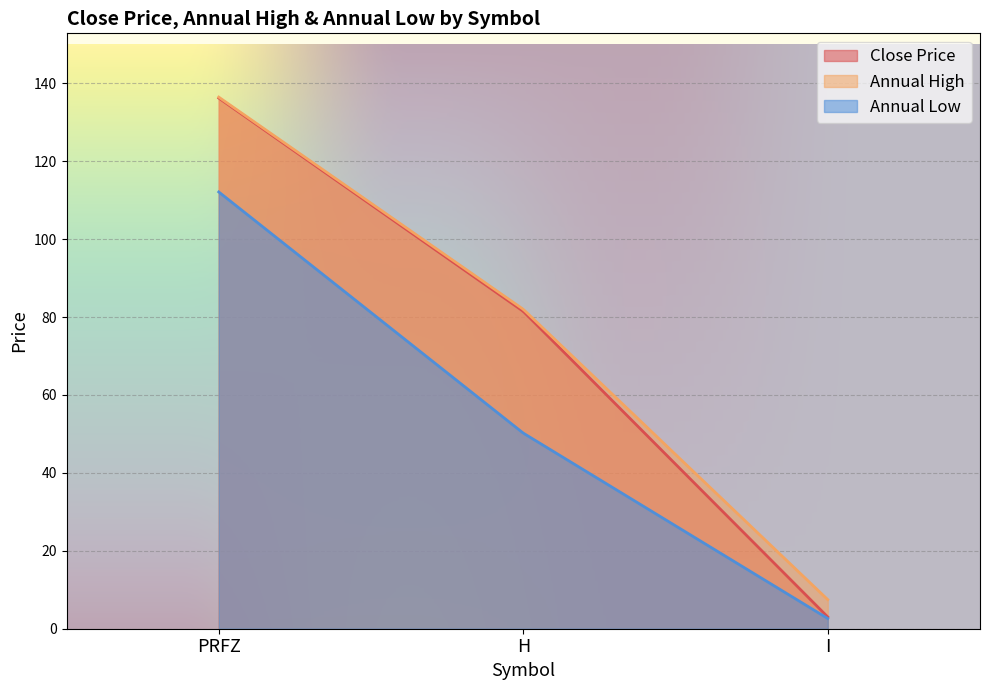

Which has a higher value, PRFZ or I?

PRFZ